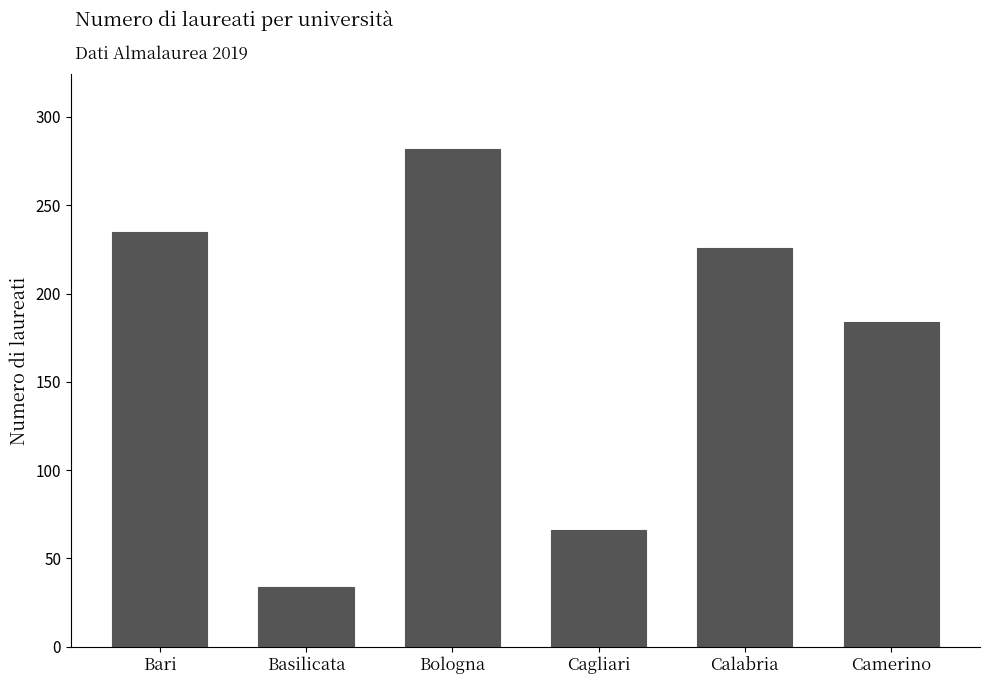

List the labels in order of value, largest first.

Bologna, Bari, Calabria, Camerino, Cagliari, Basilicata